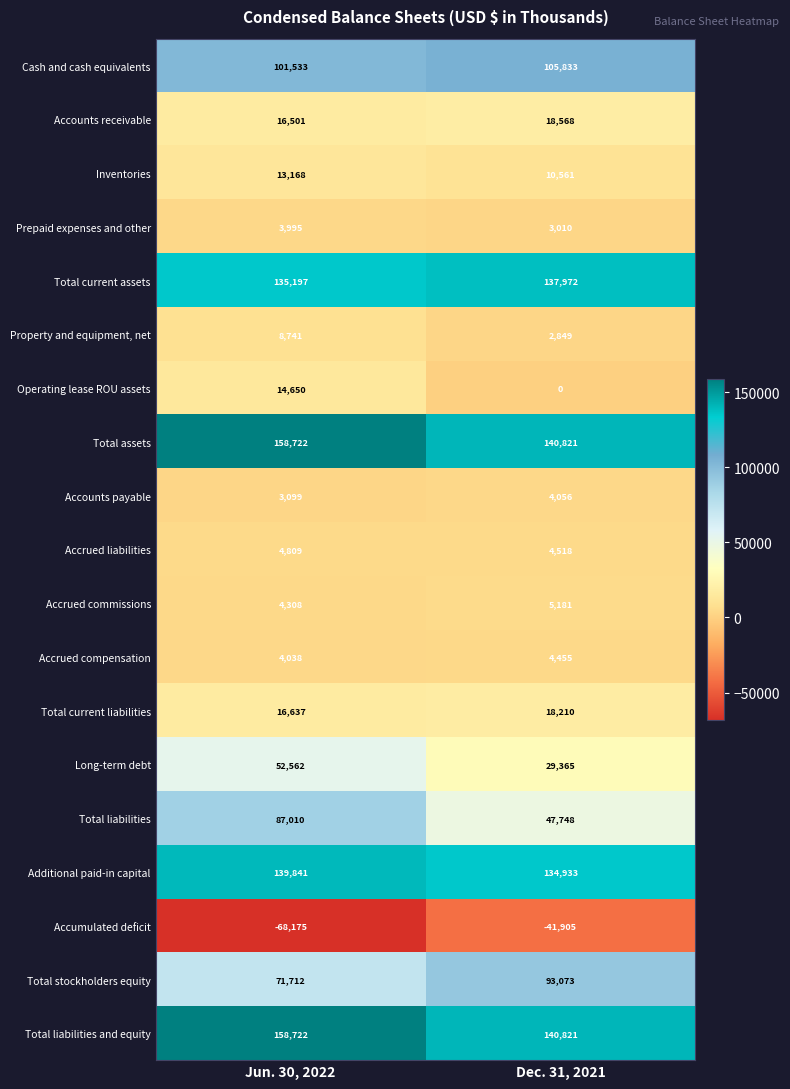

What is the approximate value of Accrued commissions at Jun. 30, 2022, to the nearest 100?

4300